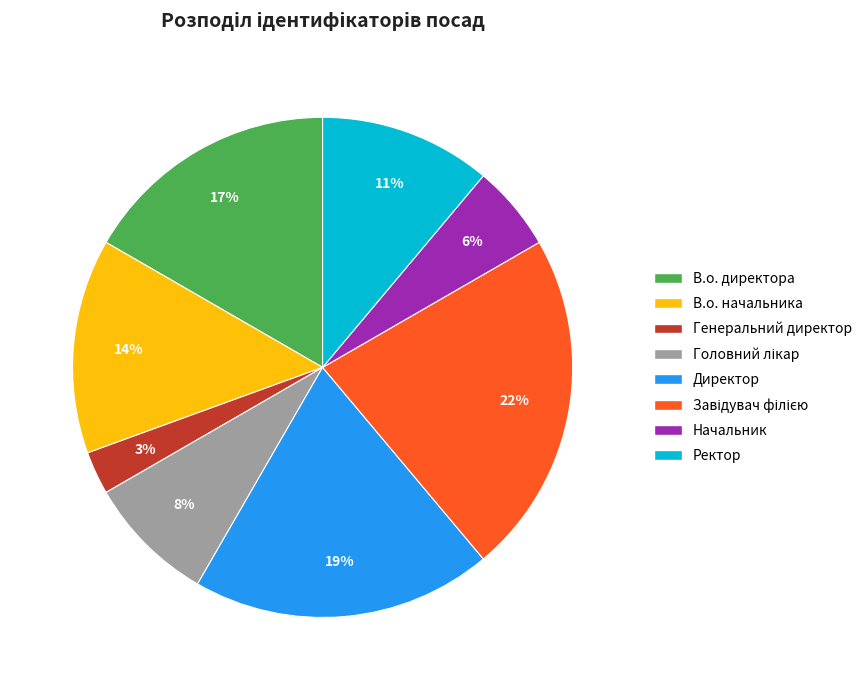

To the nearest percent, what is the difference between the Генеральний директор and В.о. начальника slice percentages?

11%